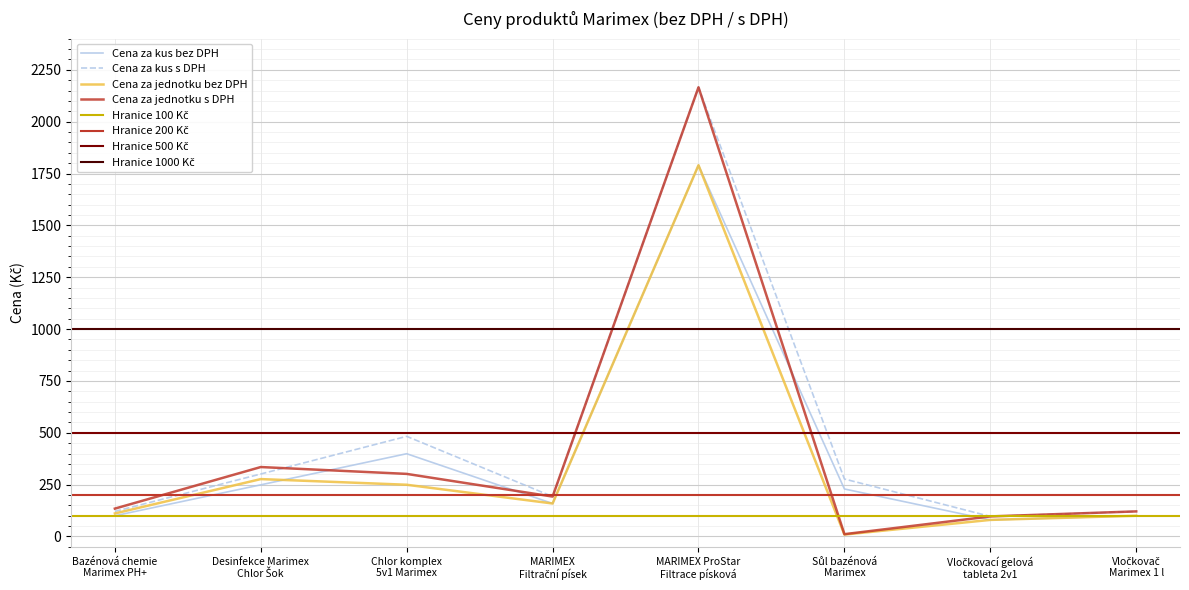

True or false: Cena za kus bez DPH has more than 1 interior local peaks.

True